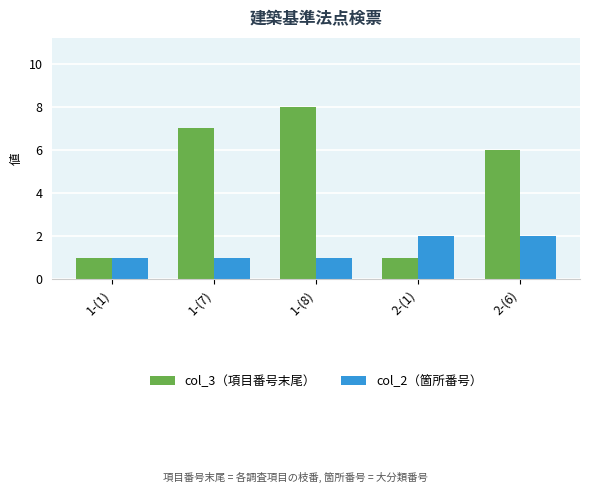

Does the chart contain any negative values?

No